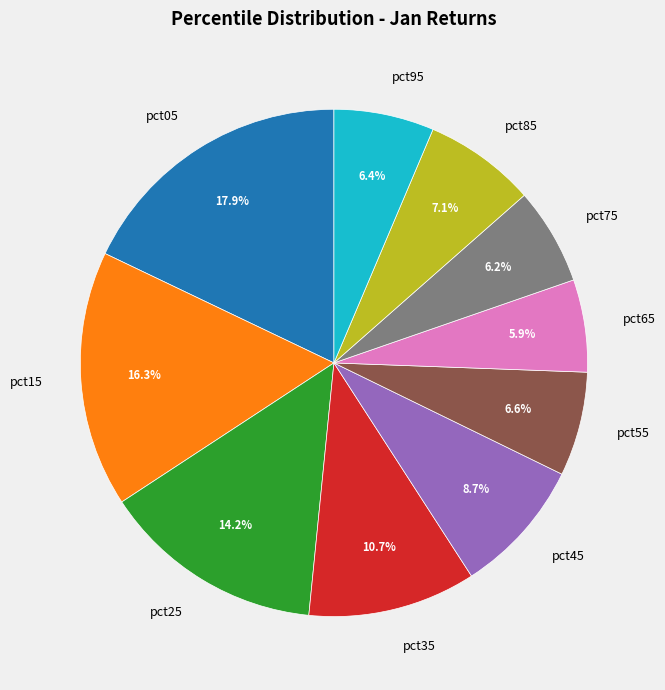

Is it true that pct05 is 27% of the pie?

False